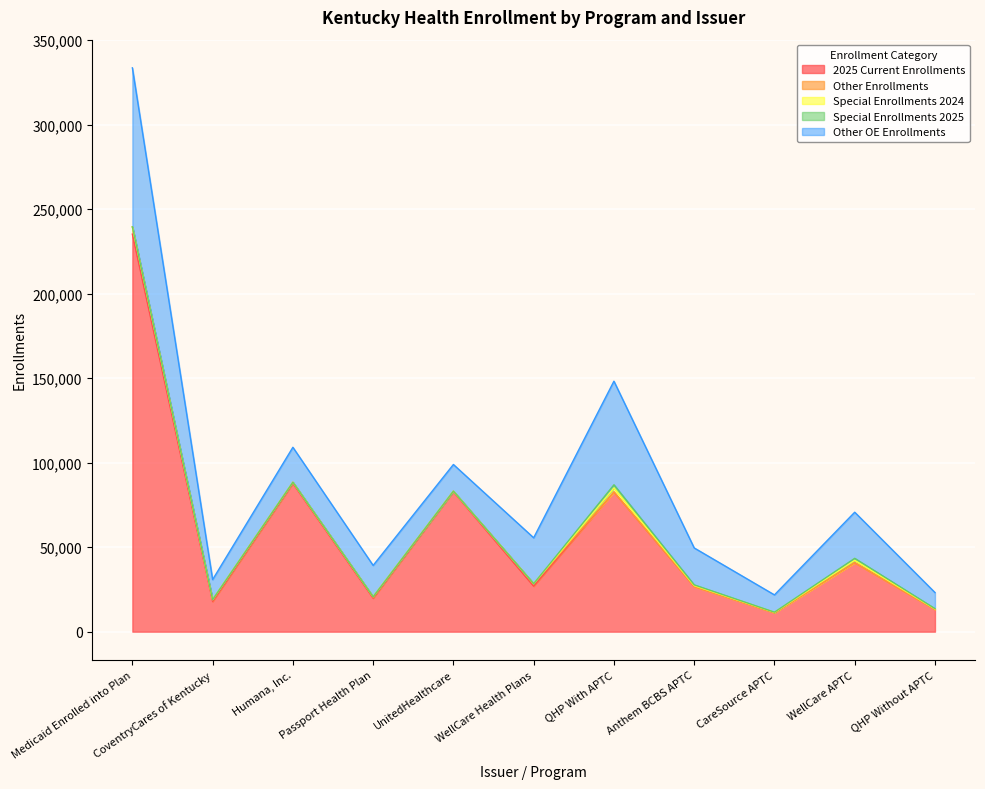

What is the sum of all 2025 Current Enrollments values?

645040